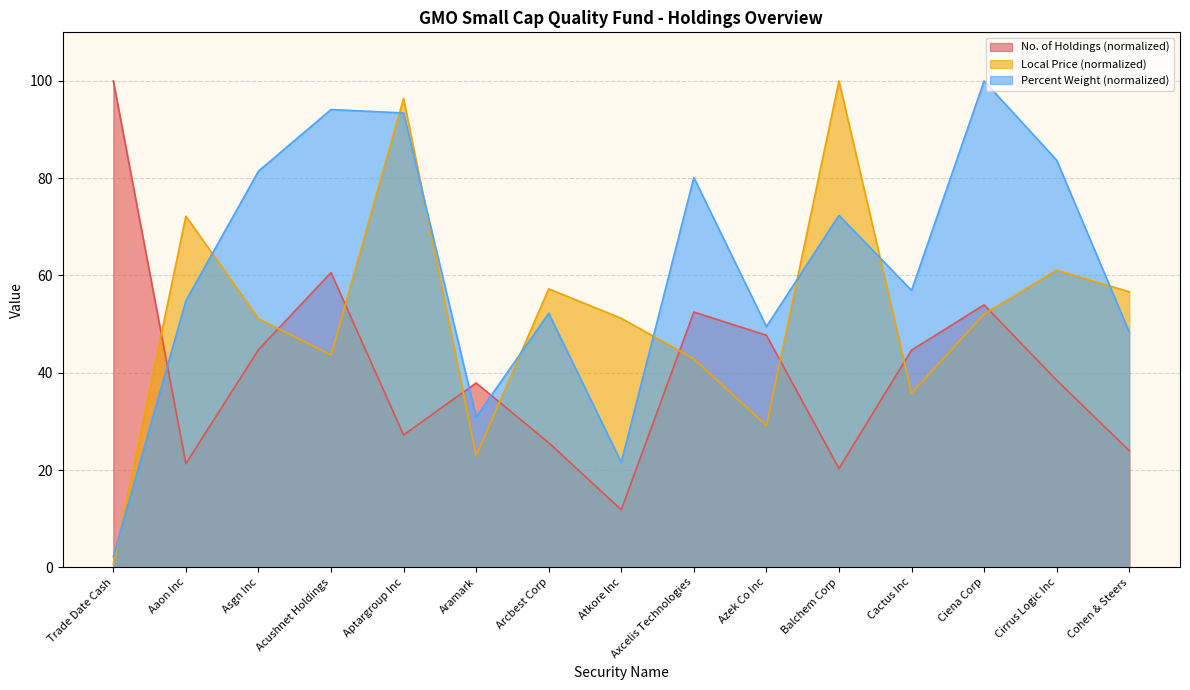

True or false: Percent Weight has a value of 139.3 at Asgn Inc.

False